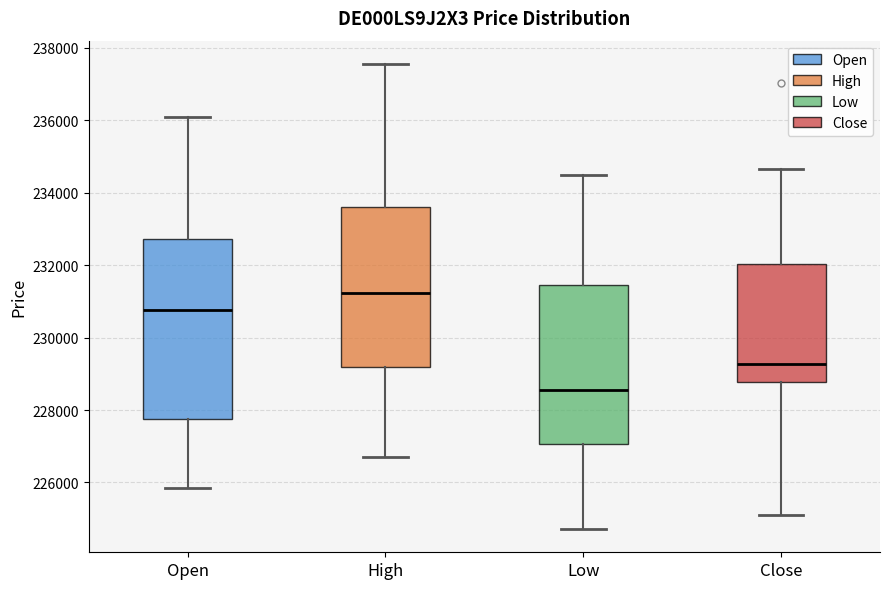

Reading left to right, transcribe this box plot: for each box, give where its median line is, the range the box spans, and where its two whiskers end, as read against the y-axis. The values are not printed on the chart, so give them approximately, as read against the axis.

Open: median 230800, box 227800 to 232800, whiskers 225800 to 236000
High: median 231200, box 229200 to 233600, whiskers 226800 to 237600
Low: median 228600, box 227000 to 231400, whiskers 224800 to 234400
Close: median 229200, box 228800 to 232000, whiskers 225200 to 234600